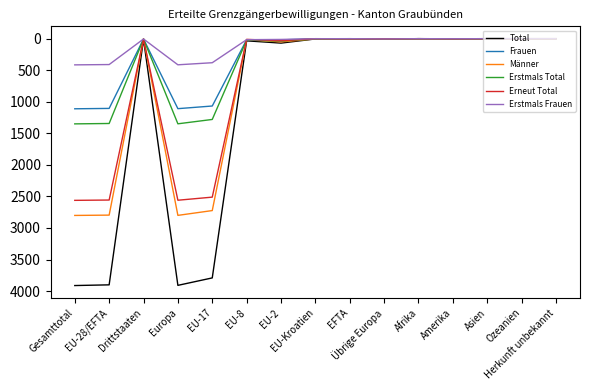

Which series has the widest spread of values?

Total